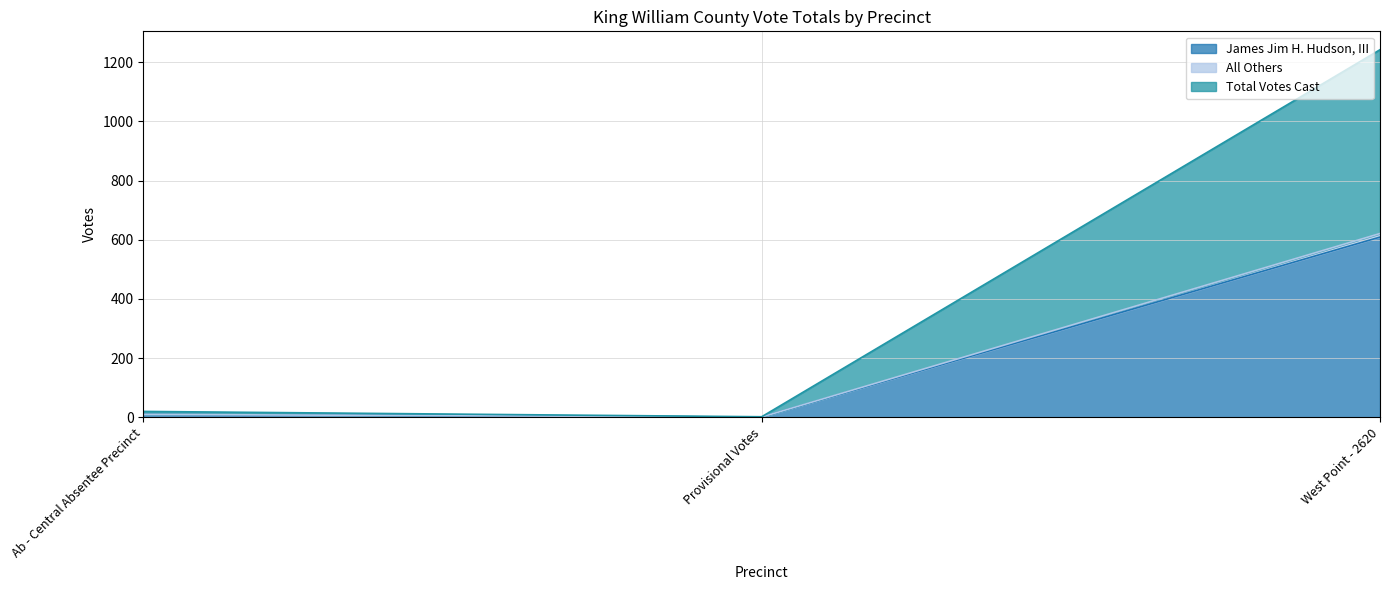

Between Ab - Central Absentee Precinct and Provisional Votes, which is larger?

Ab - Central Absentee Precinct